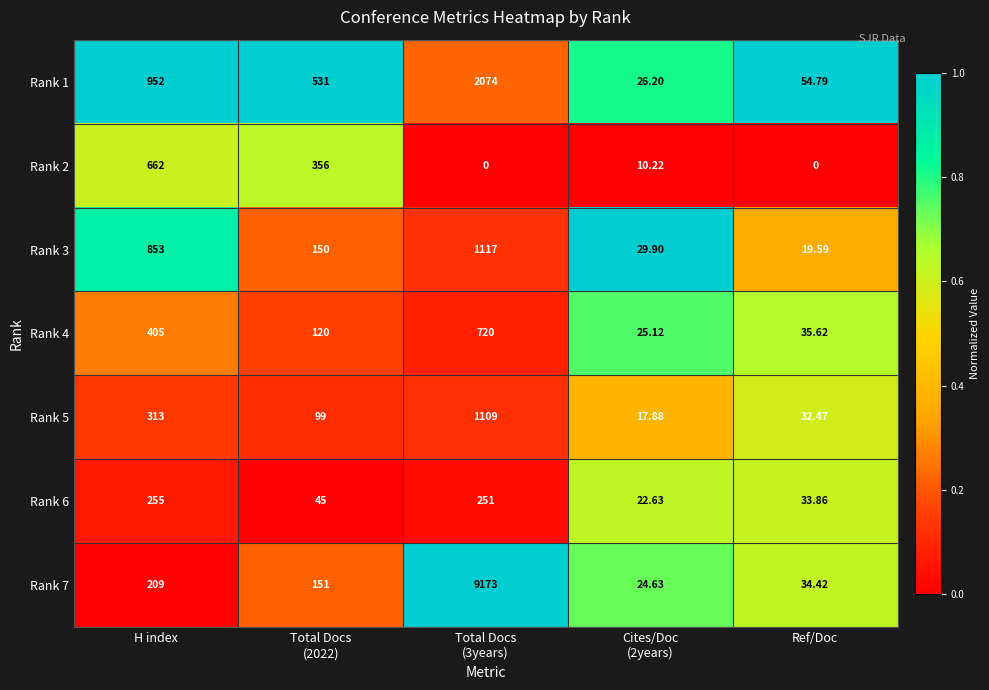

Between Total Docs
(2022) and Ref/Doc, which series saw the biggest shift?

Rank 1